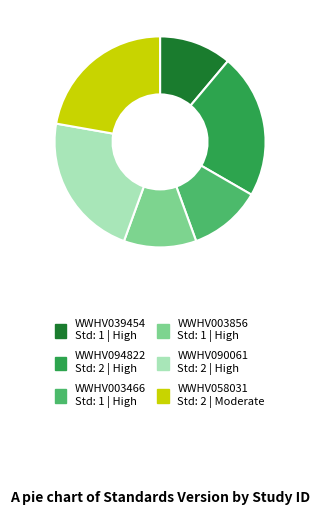

Does WWHV090061 account for over 50% of the chart?

No